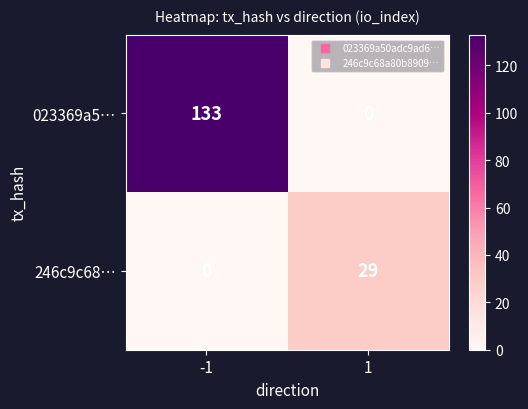

What is the approximate value of 246c9c68… at 1?

29